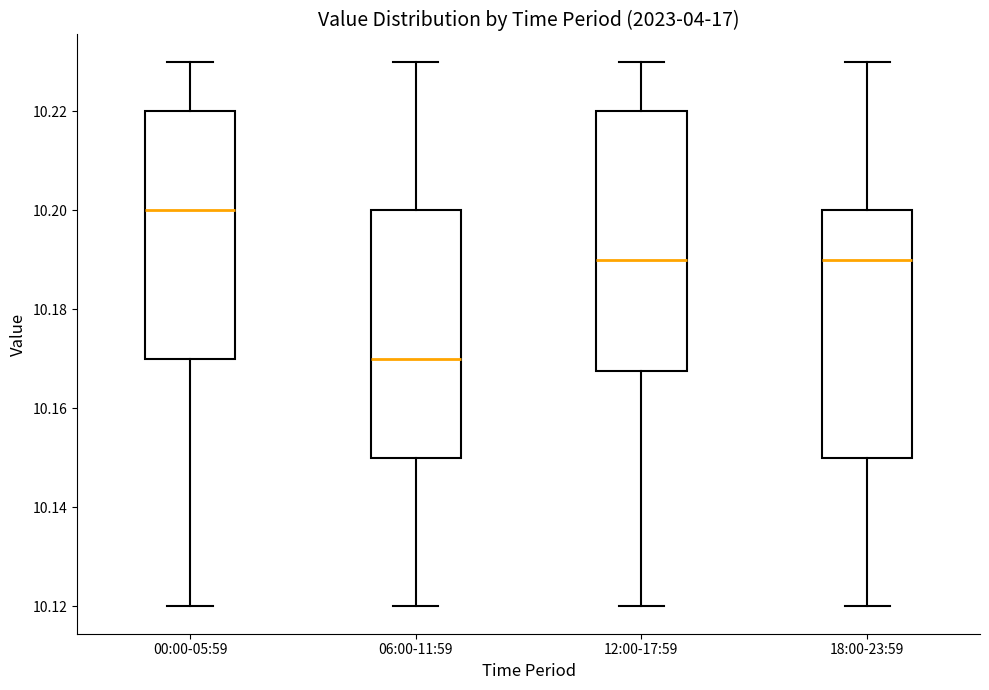

Reading left to right, transcribe this box plot: for each box, give where its median line is, the range the box spans, and where its two whiskers end, as read against the y-axis. The values are not printed on the chart, so give them approximately, as read against the axis.

00:00-05:59: median 10.200, box 10.170 to 10.220, whiskers 10.120 to 10.230
06:00-11:59: median 10.170, box 10.150 to 10.200, whiskers 10.120 to 10.230
12:00-17:59: median 10.190, box 10.168 to 10.220, whiskers 10.120 to 10.230
18:00-23:59: median 10.190, box 10.150 to 10.200, whiskers 10.120 to 10.230